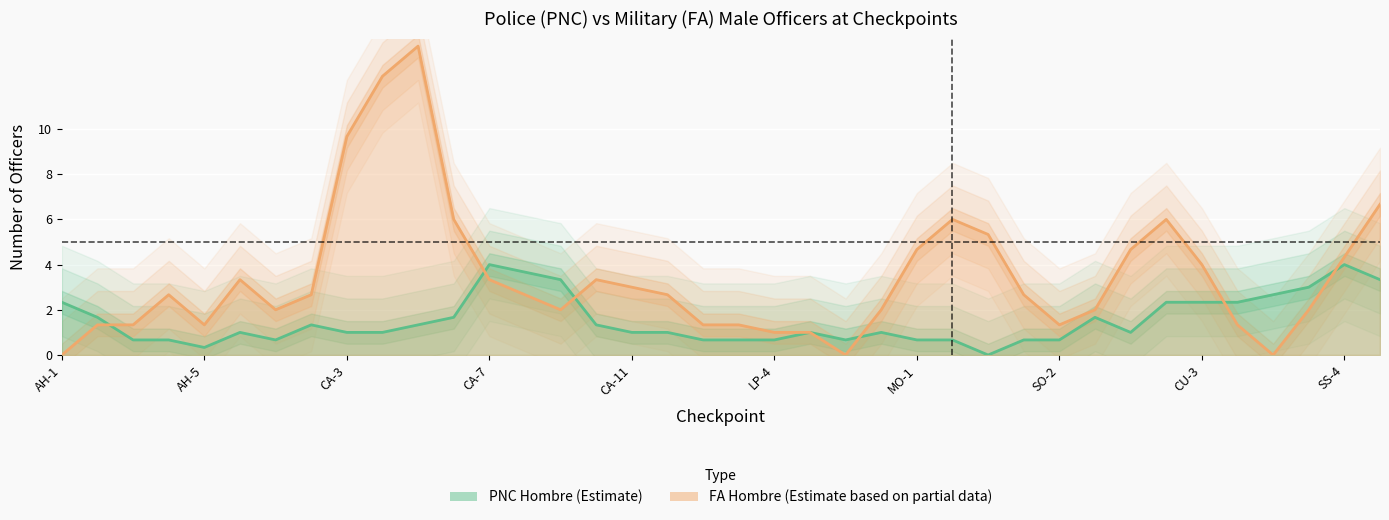

Count the PNC Hombre values in the range 0 to 2.

29